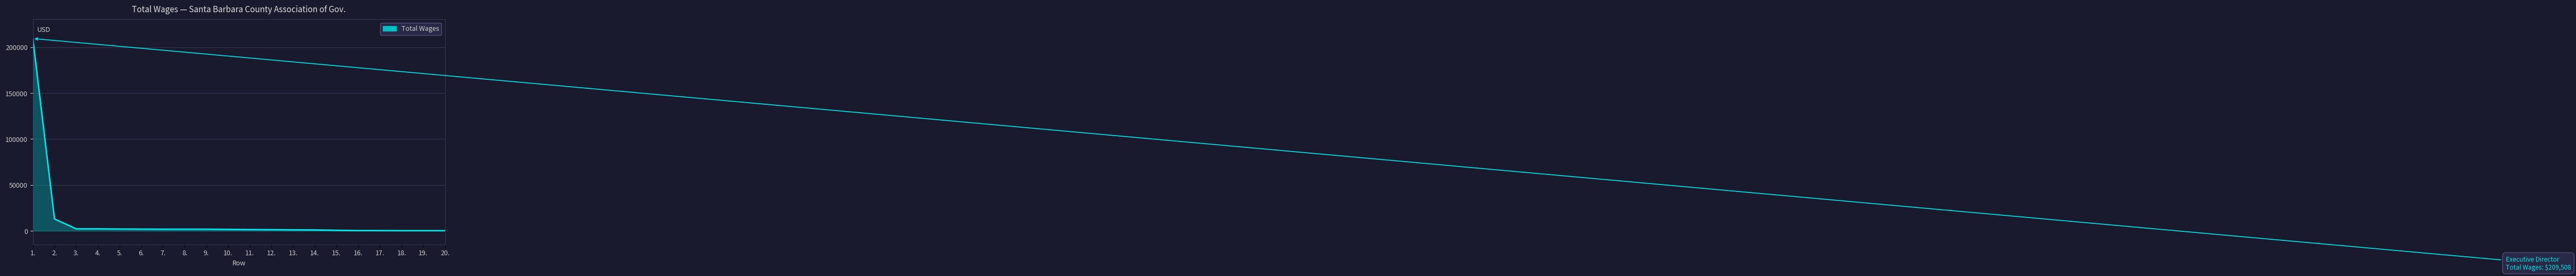

What is the maximum value shown in the chart?

209508